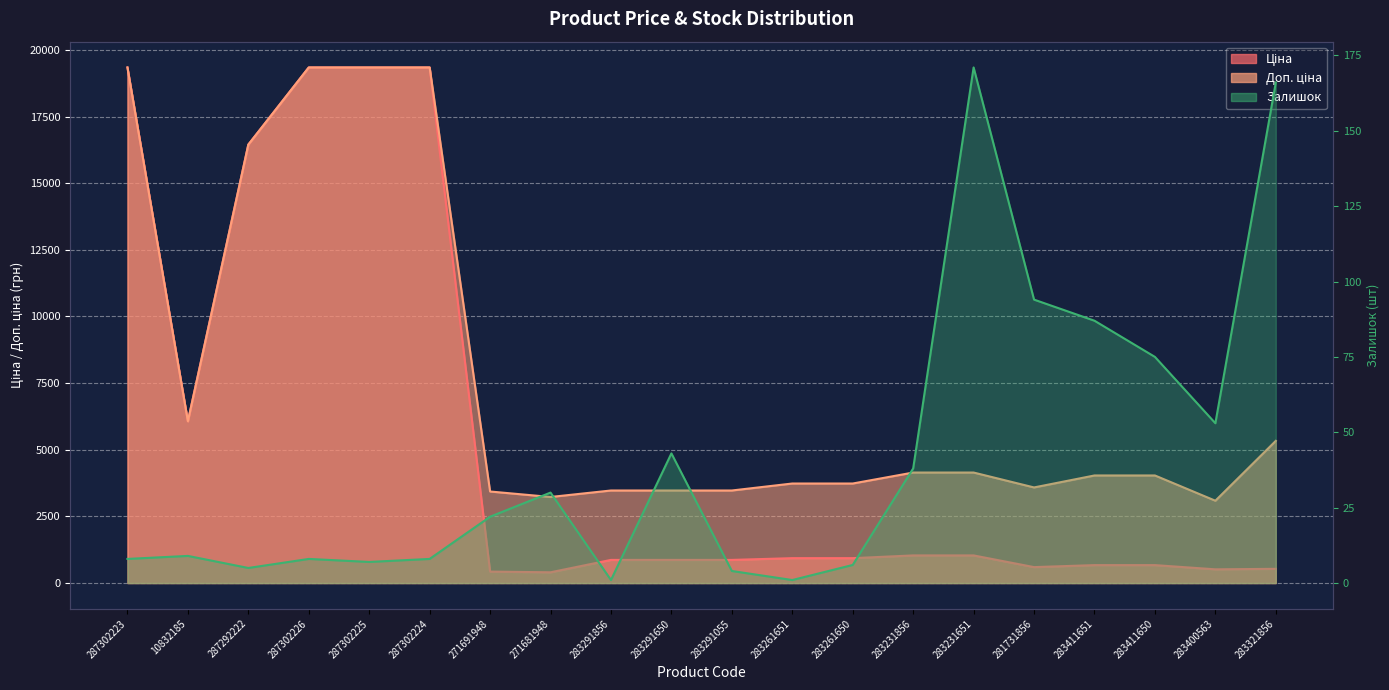

What is the label of the 3rd point from the left?

287292222